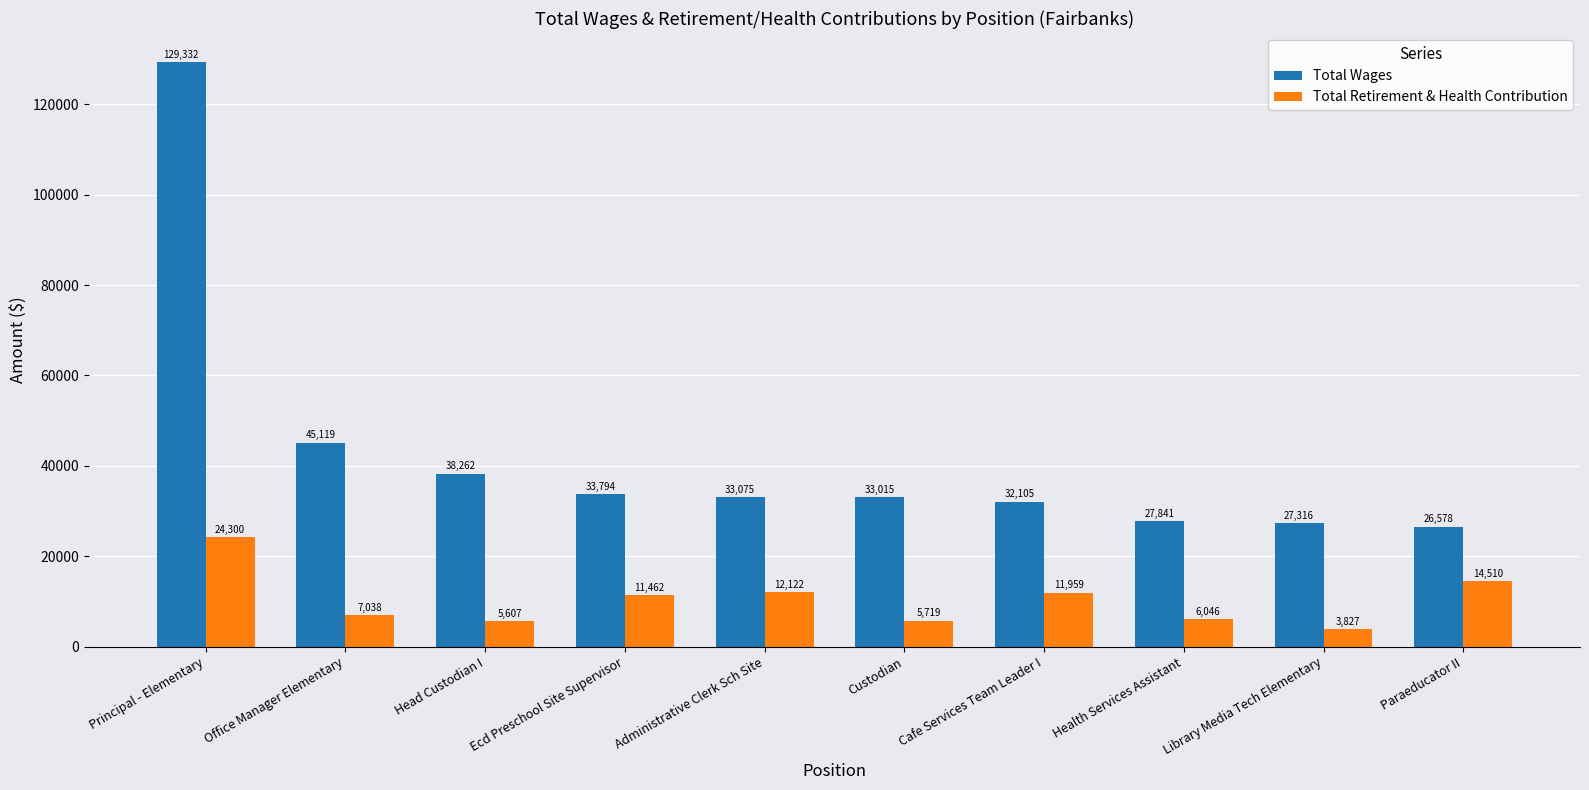

Rank the categories by Total Retirement & Health Contribution value from lowest to highest.

Library Media Tech Elementary, Head Custodian I, Custodian, Health Services Assistant, Office Manager Elementary, Ecd Preschool Site Supervisor, Cafe Services Team Leader I, Administrative Clerk Sch Site, Paraeducator II, Principal - Elementary